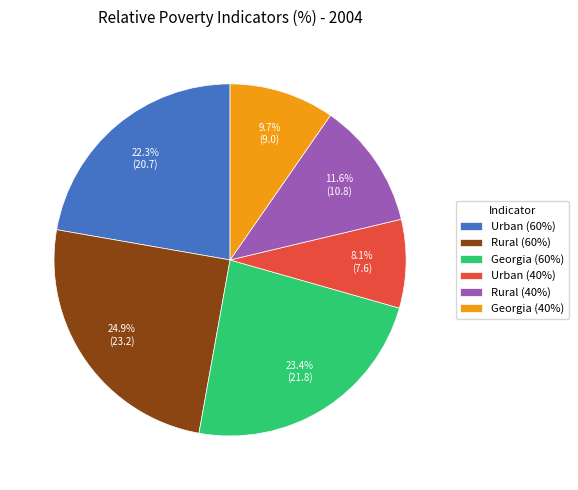

Which category has the smallest portion of the pie?

Urban (40%)